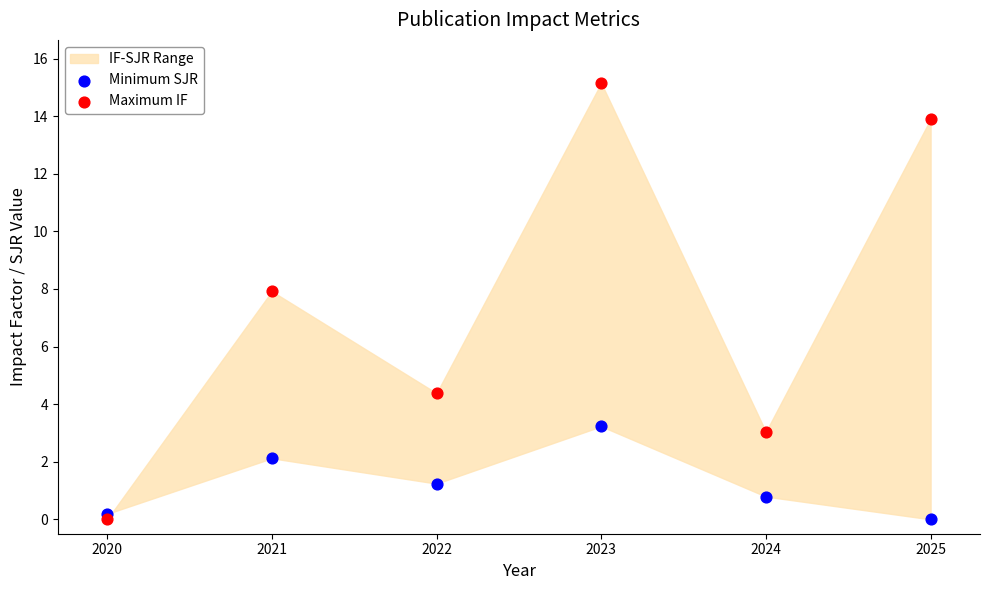

Across all data points, what is the average X value?

2022.5